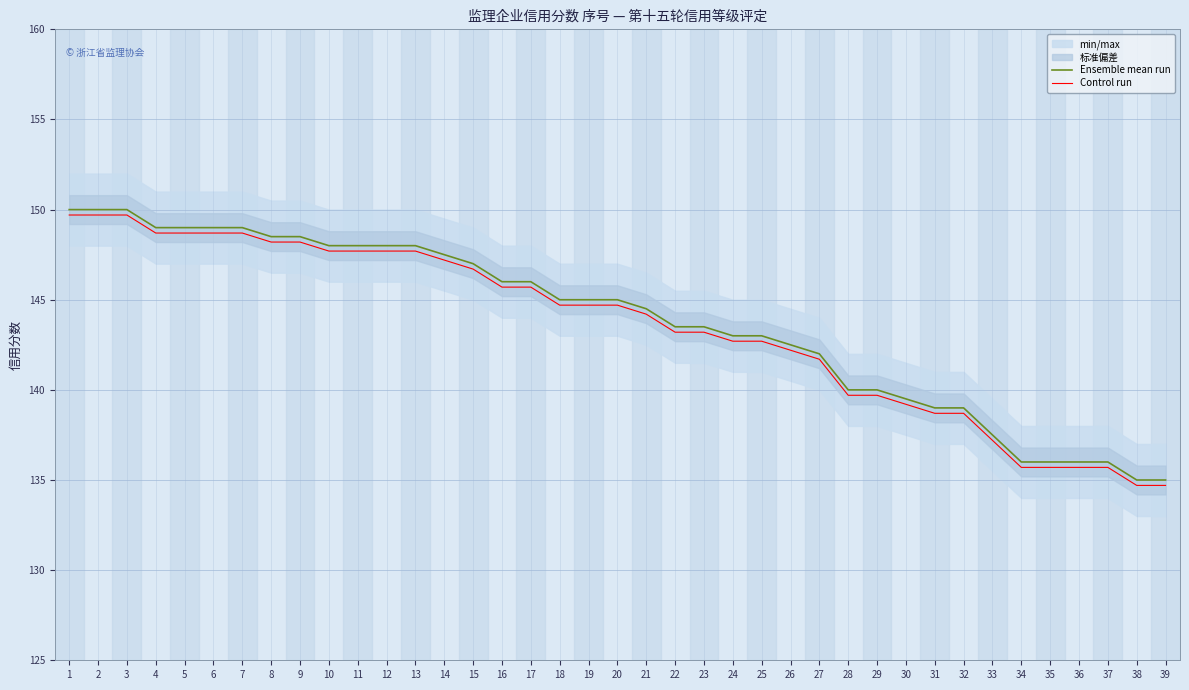

Rank the series by their maximum value, from lowest to highest.

Control run, Ensemble mean run